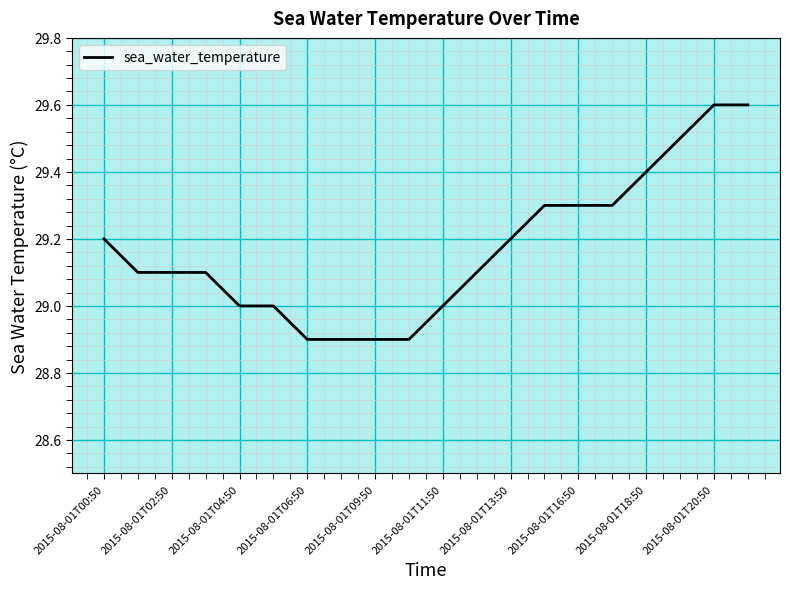

What is the maximum value shown in the chart?

29.6